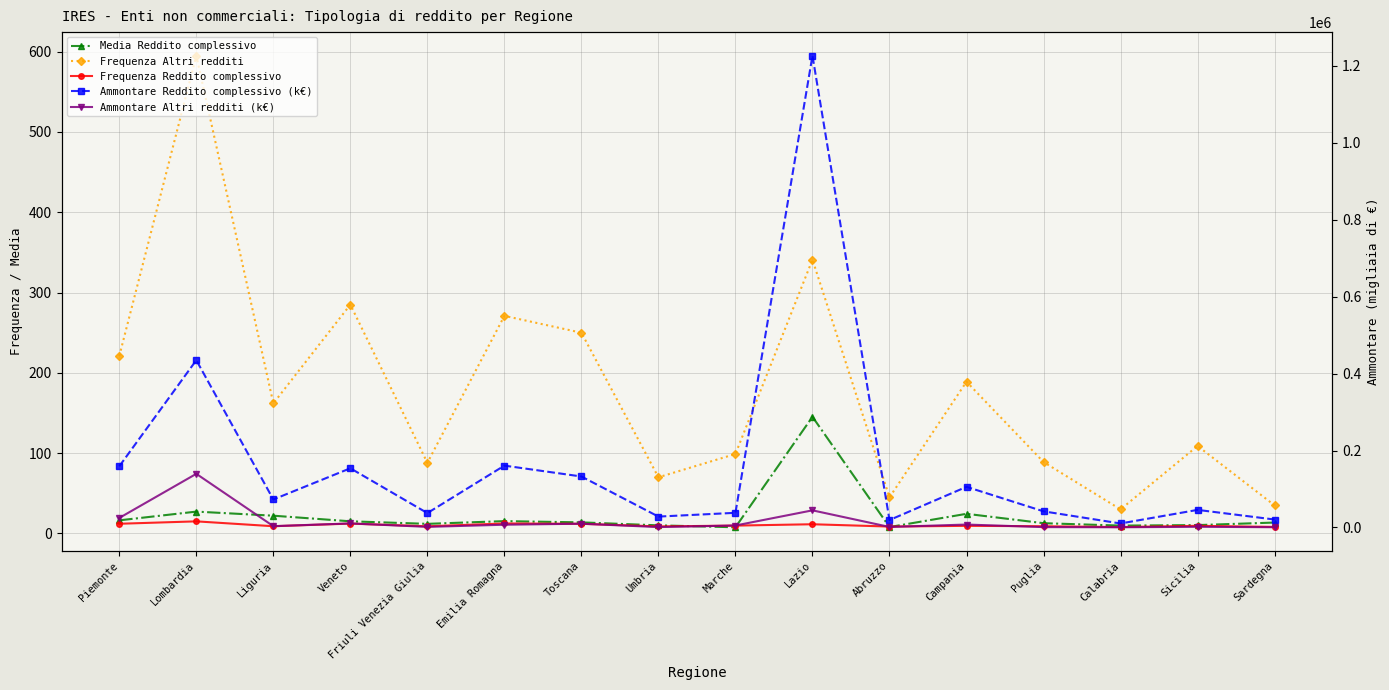

What is the label of the 6th point from the right?

Abruzzo